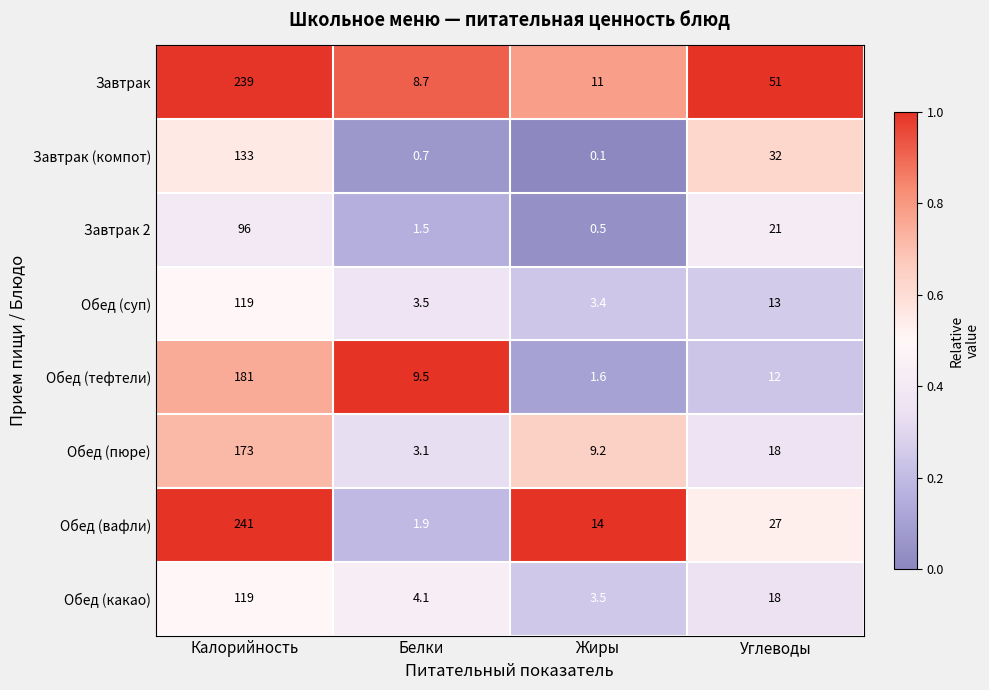

Which series has the largest total across all categories?

Завтрак